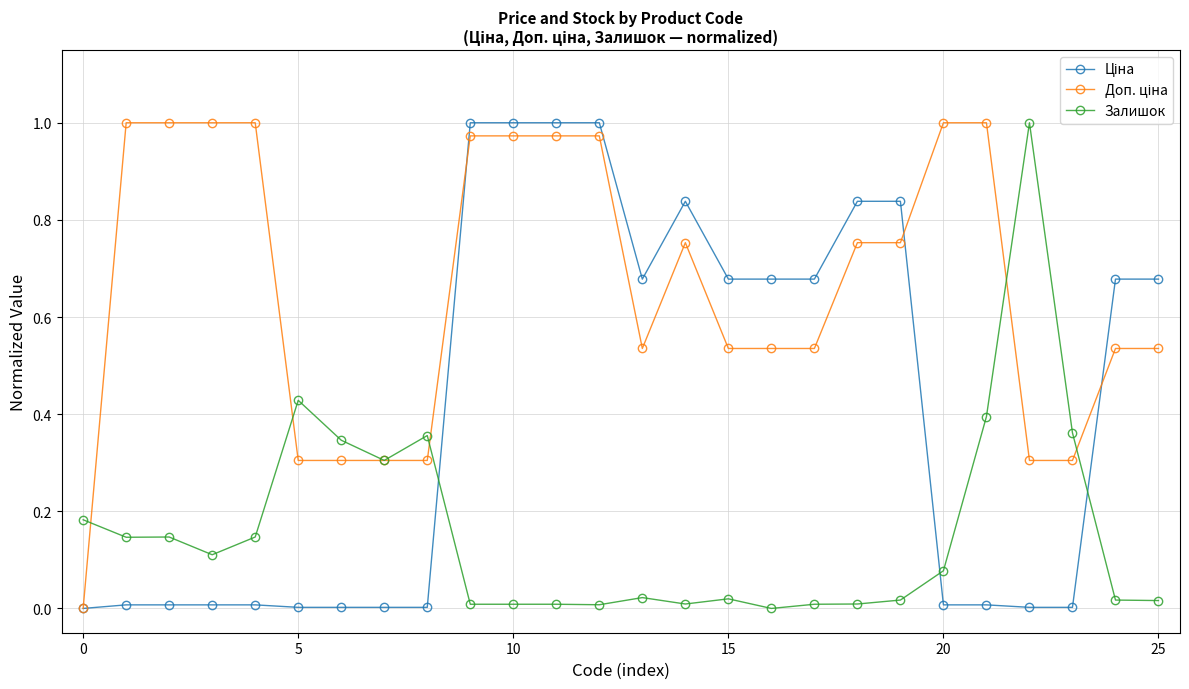

How many lines are shown in the chart?

3